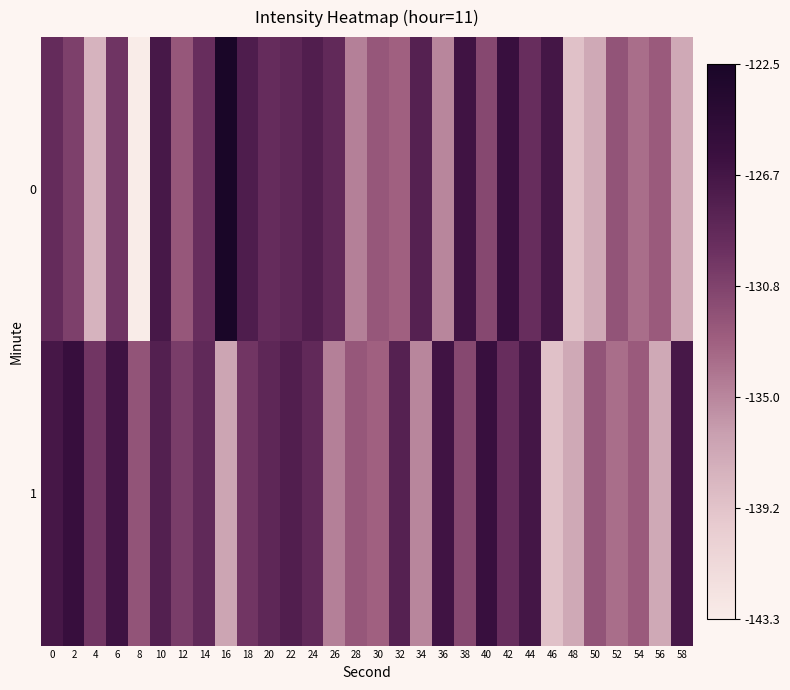

Which category has the lowest value across all series?

8